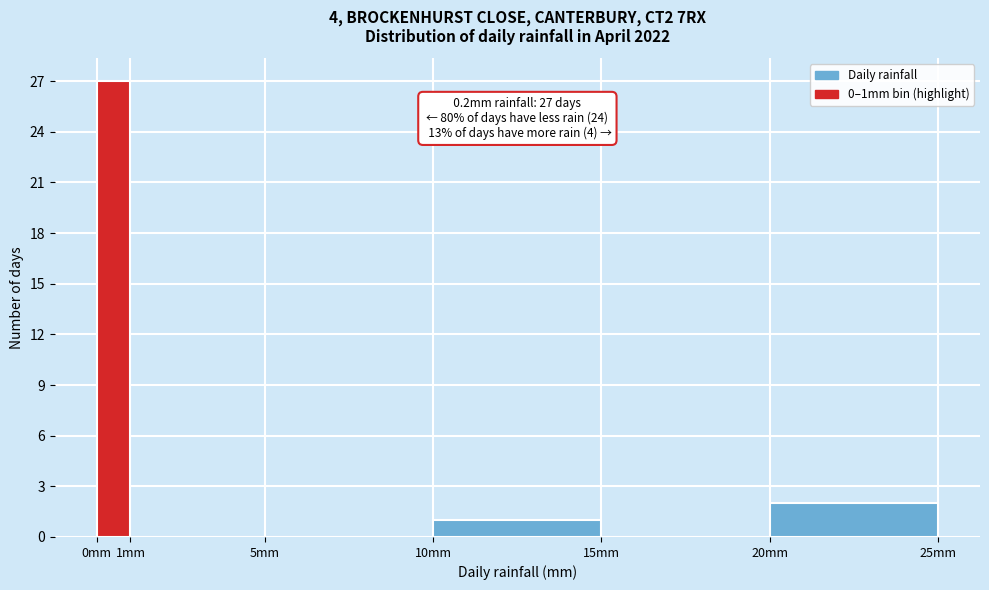

Which range on the x-axis has the tallest bar?

0 to 1